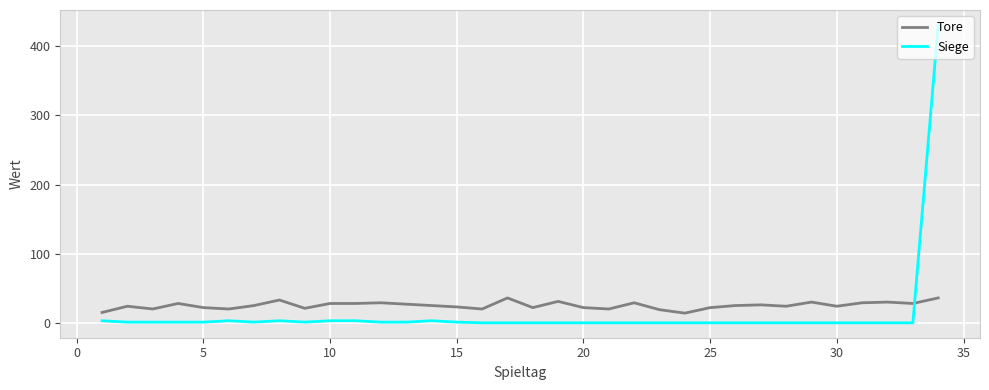

Which series has the largest total across all categories?

Tore